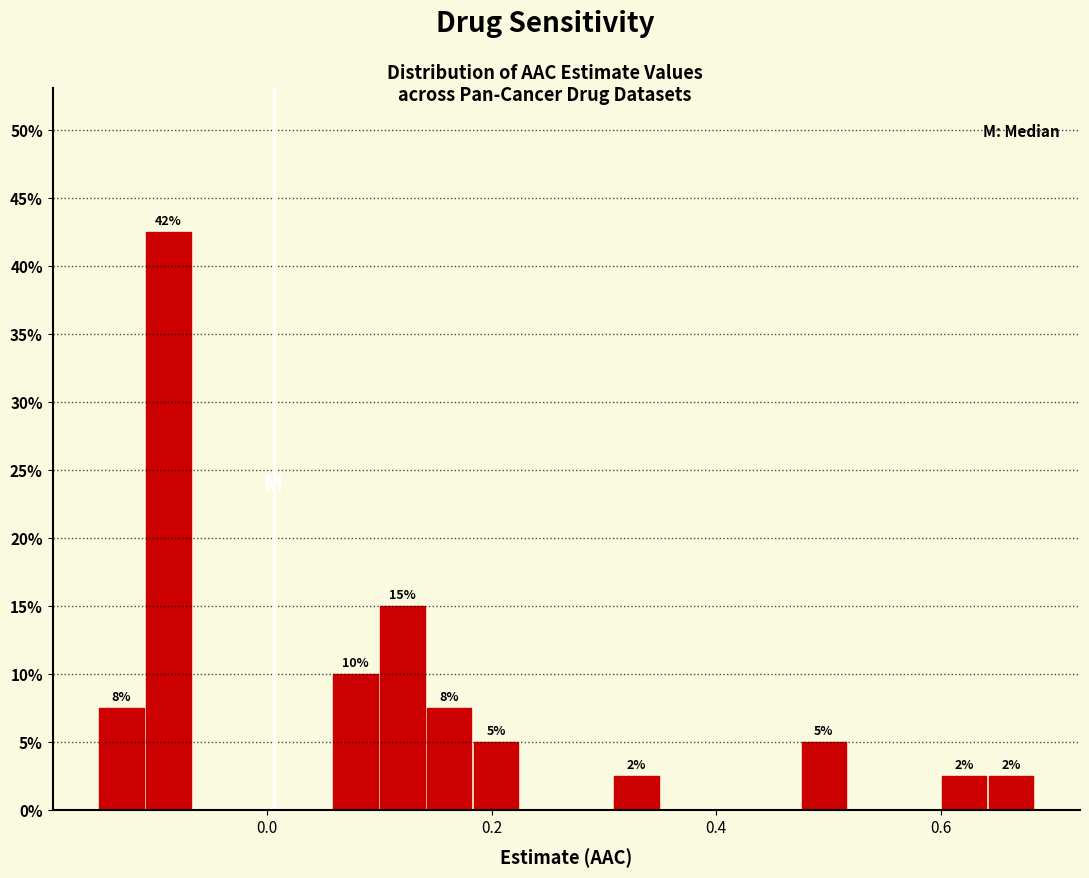

Around what value on the x-axis is the tallest bar? Give the approximate position of its centre, as read against the axis.

-0.08